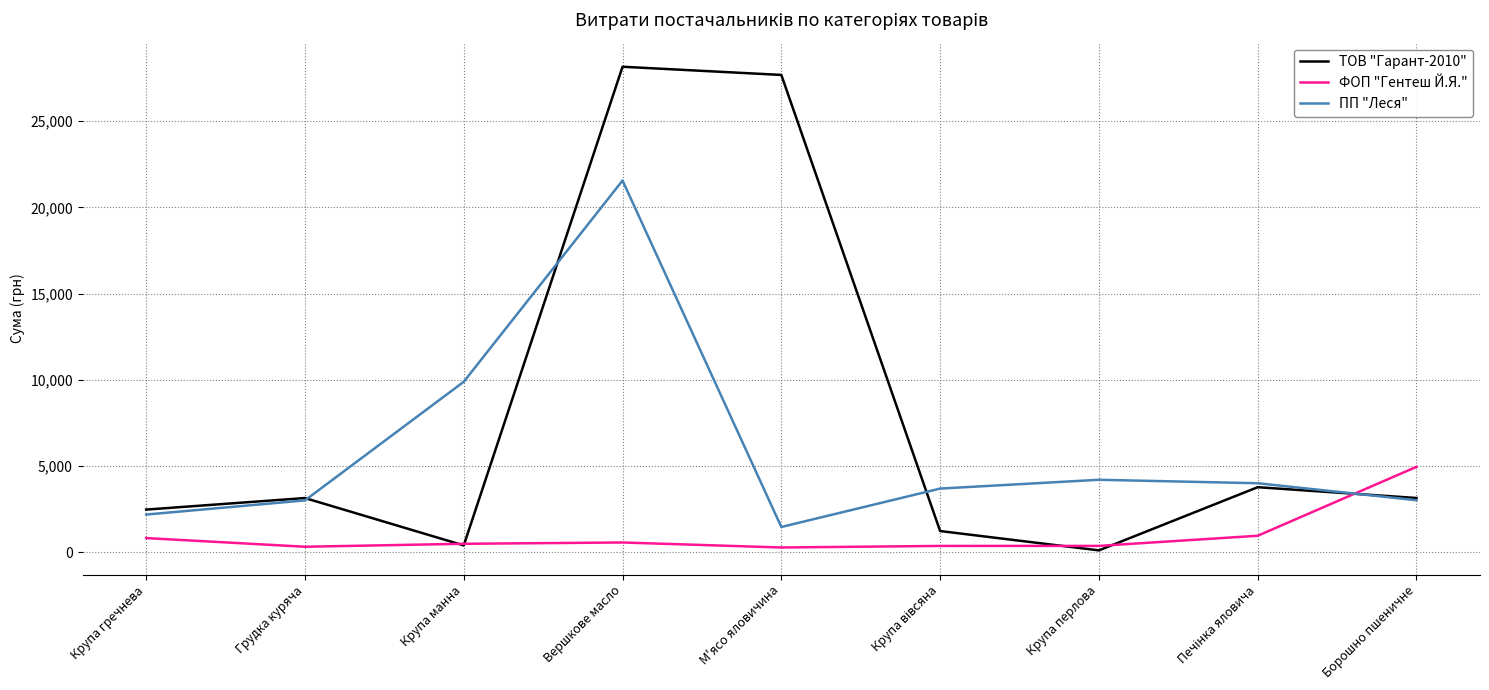

Which series ends up on top after the final intersection of ФОП "Гентеш Й.Я." and ПП "Леся"?

ФОП "Гентеш Й.Я."